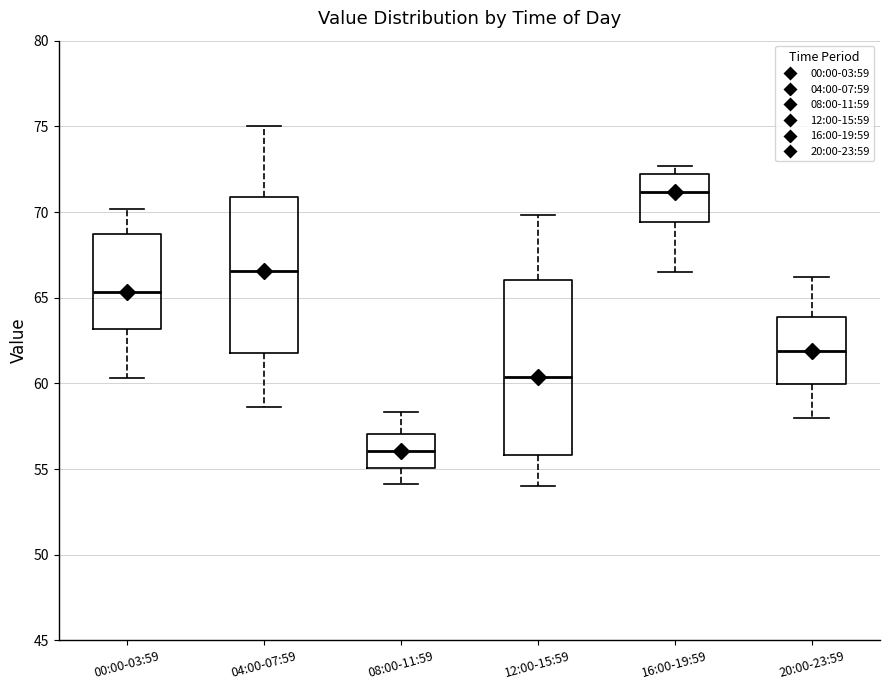

Reading left to right, transcribe this box plot: for each box, give where its median line is, the range the box spans, and where its two whiskers end, as read against the y-axis. The values are not printed on the chart, so give them approximately, as read against the axis.

00:00-03:59: median 65.5, box 63.0 to 68.5, whiskers 60.5 to 70.0
04:00-07:59: median 66.5, box 62.0 to 71.0, whiskers 58.5 to 75.0
08:00-11:59: median 56.0, box 55.0 to 57.0, whiskers 54.0 to 58.5
12:00-15:59: median 60.5, box 56.0 to 66.0, whiskers 54.0 to 70.0
16:00-19:59: median 71.0, box 69.5 to 72.0, whiskers 66.5 to 72.5
20:00-23:59: median 62.0, box 60.0 to 64.0, whiskers 58.0 to 66.0